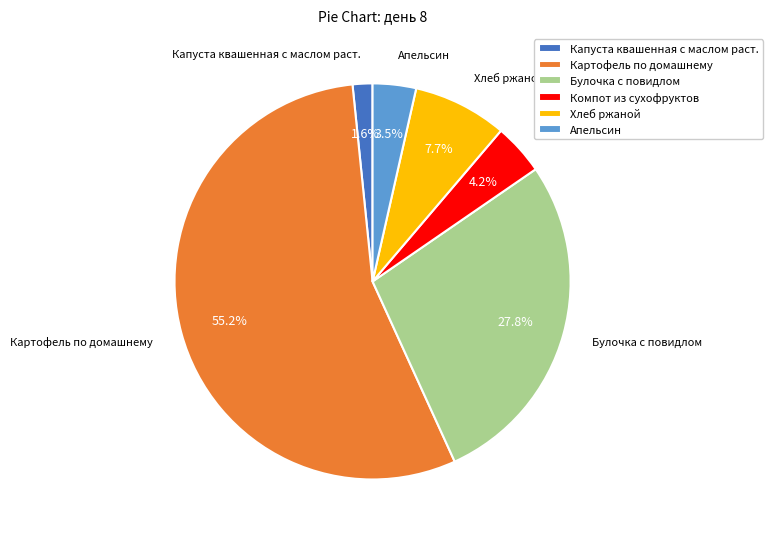

To the nearest percent, what is the average slice percentage?

17%